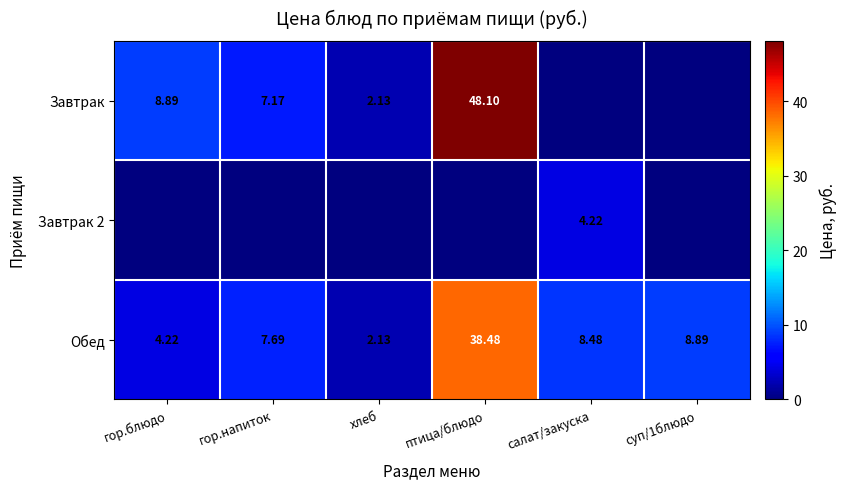

What is the sum of all Обед values?

69.9